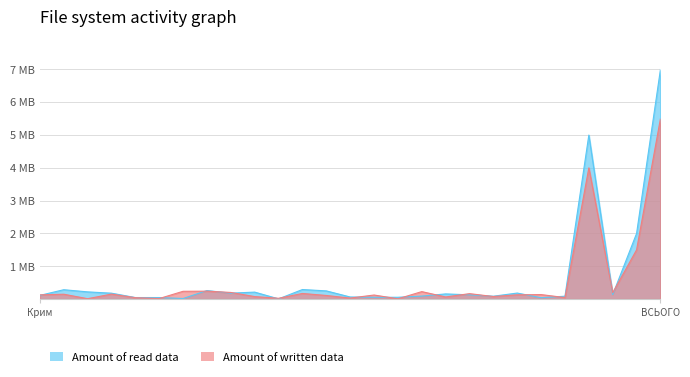

What is the greatest value displayed?

7.0